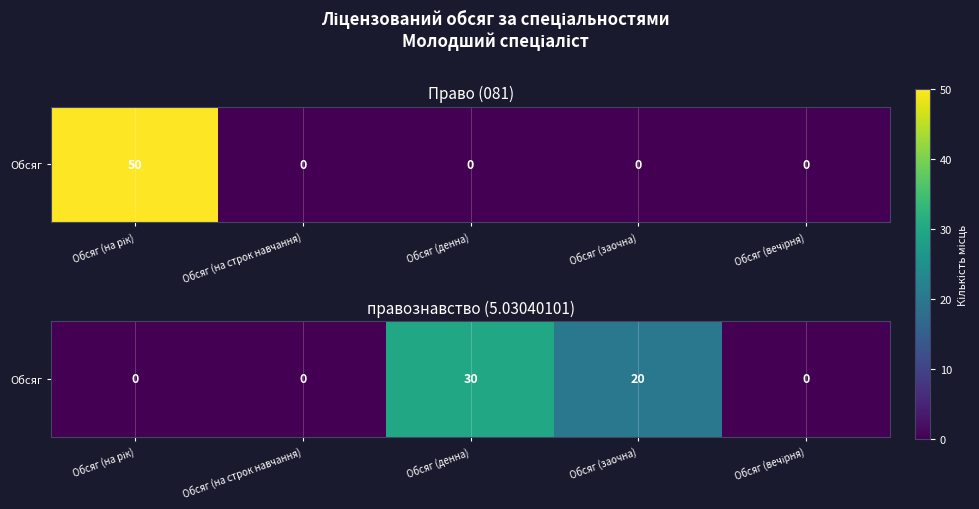

True or false: the data shows 20 at Обсяг (на рік).

False